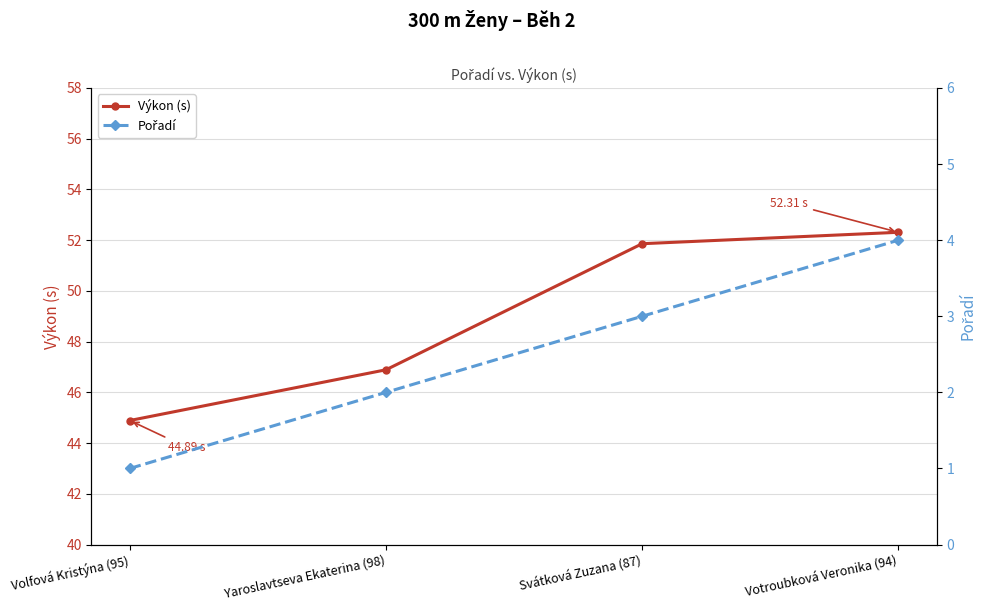

Does the chart display data point markers on the line(s)?

Yes